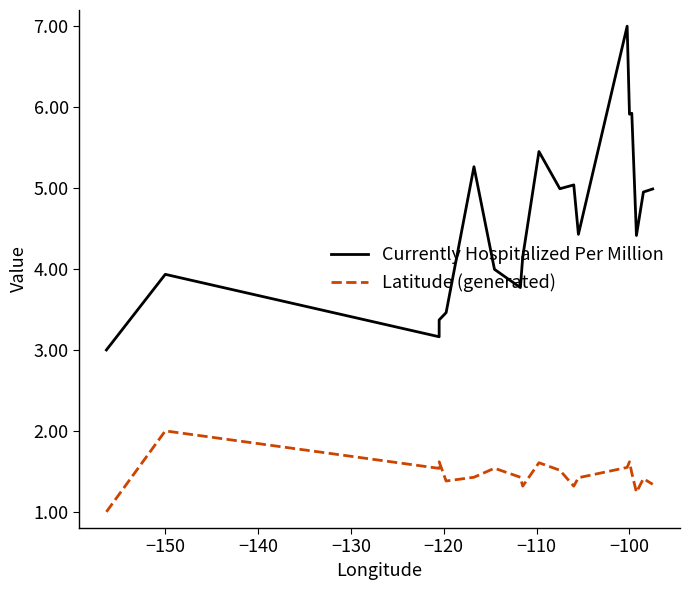

Reading left to right, transcribe all the data shown in this chart.

Currently Hospitalized Per Million: 3.0	3.9	3.2	3.4	3.5	5.3	4.0	3.8	4.1	5.5	5.0	5.0	4.4	7.0	5.9	5.9	4.4	5.0	5.0
Latitude (generated): 1.0	2.0	1.5	1.6	1.4	1.4	1.5	1.4	1.3	1.6	1.5	1.3	1.4	1.5	1.6	1.5	1.2	1.4	1.3